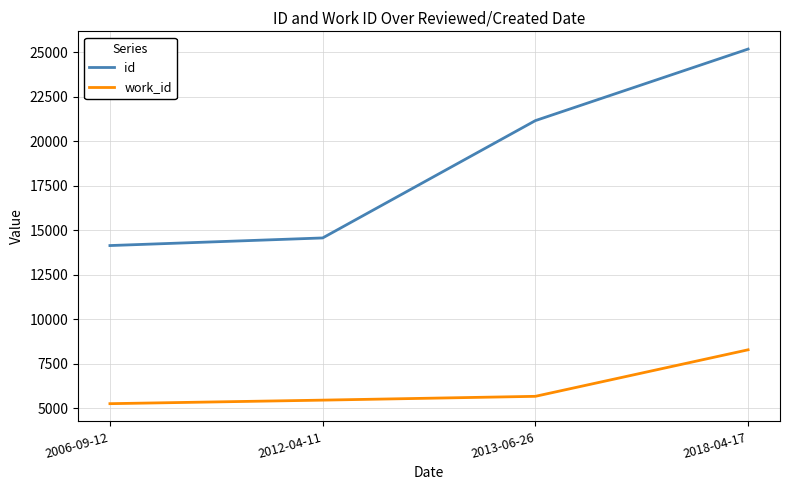

At which label does work_id reach its minimum?

2006-09-12